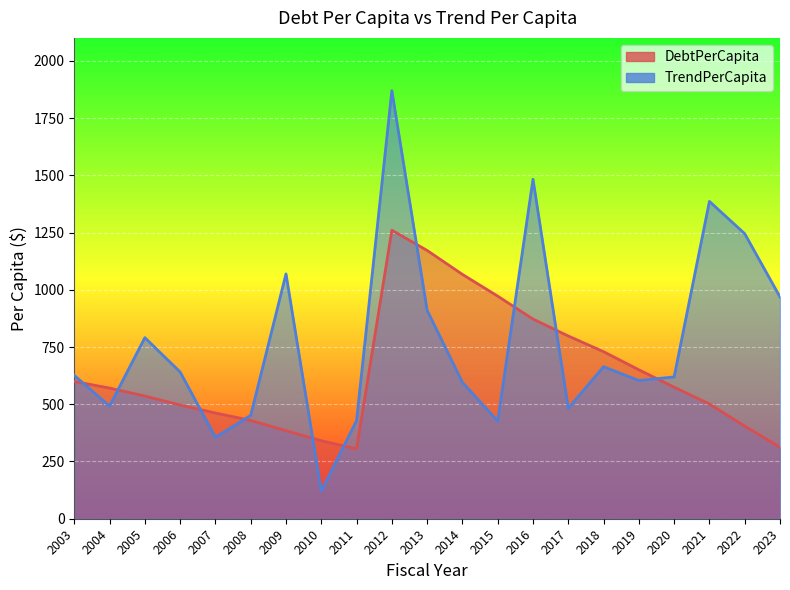

What is the average value of the TrendPerCapita series?

772.8